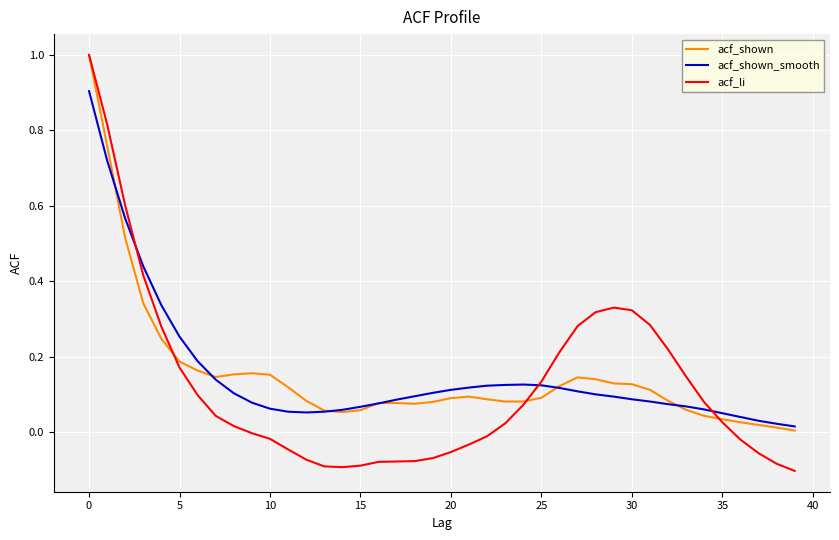

What is the difference between the maximum and minimum values in the acf_shown series?

1.0